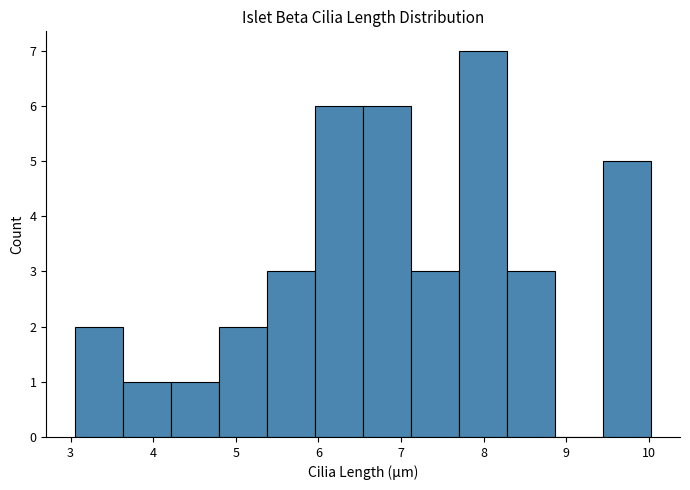

Reading left to right, transcribe this chart: for each bar, give the range it covers on the x-axis and its height. Neither the bar edges nor the heights are printed on the chart, so give them approximately, as read against the axes.

3.1 to 3.6: 2
3.6 to 4.2: 1
4.2 to 4.8: 1
4.8 to 5.4: 2
5.4 to 6.0: 3
6.0 to 6.5: 6
6.5 to 7.1: 6
7.1 to 7.7: 3
7.7 to 8.3: 7
8.3 to 8.9: 3
8.9 to 9.4: 0
9.4 to 10.0: 5